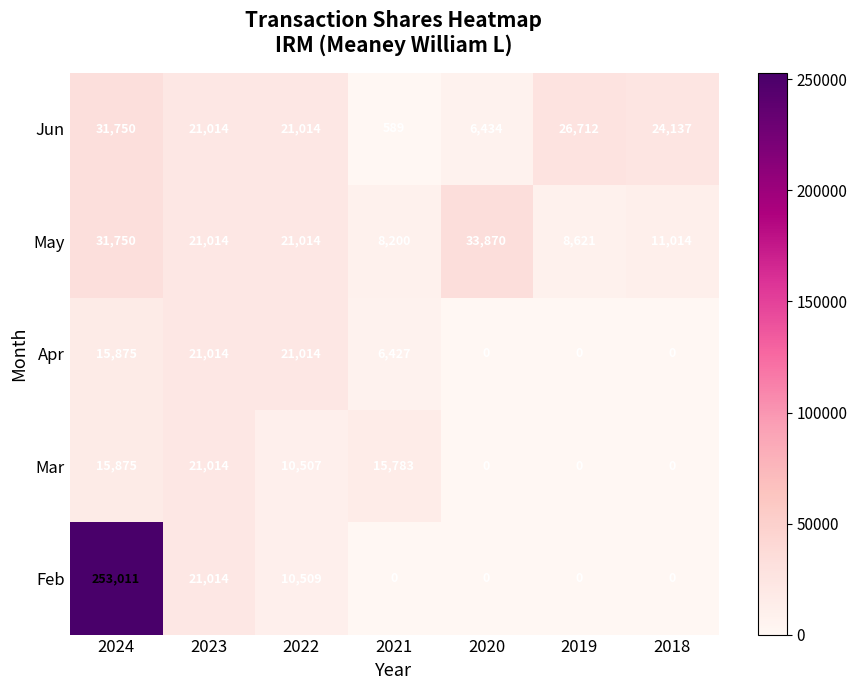

The value of May at 2020 is 48674. True or false?

False